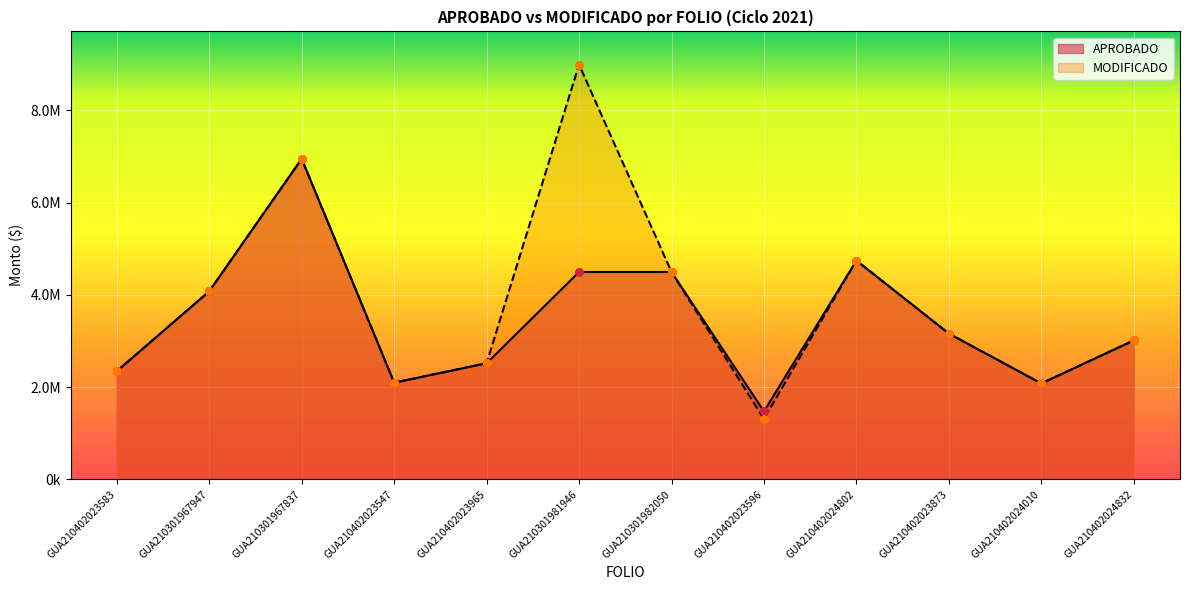

At how many categories does at least one series exceed 7084399?

1